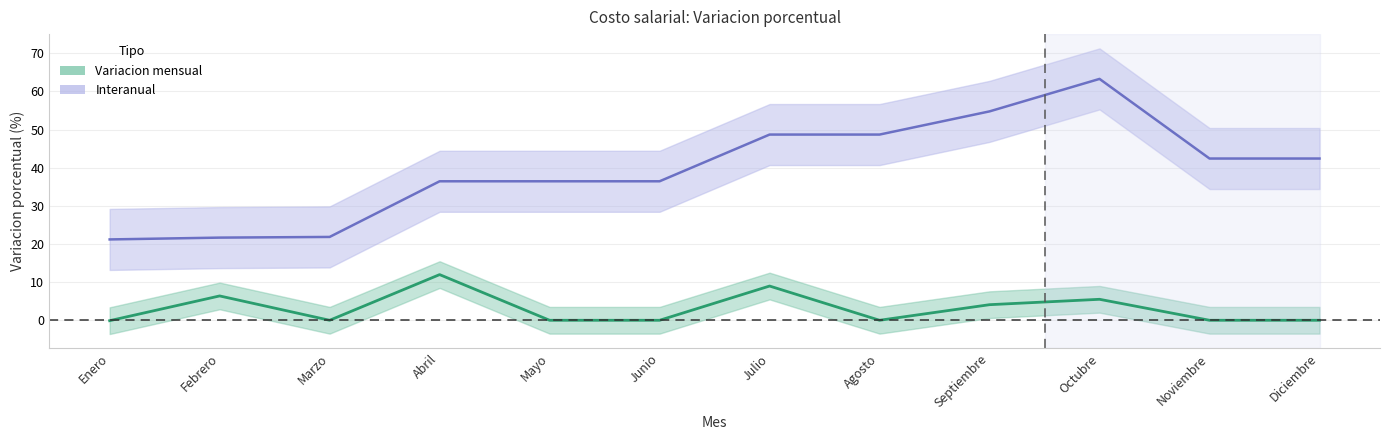

What is the label of the 8th point from the right?

Mayo